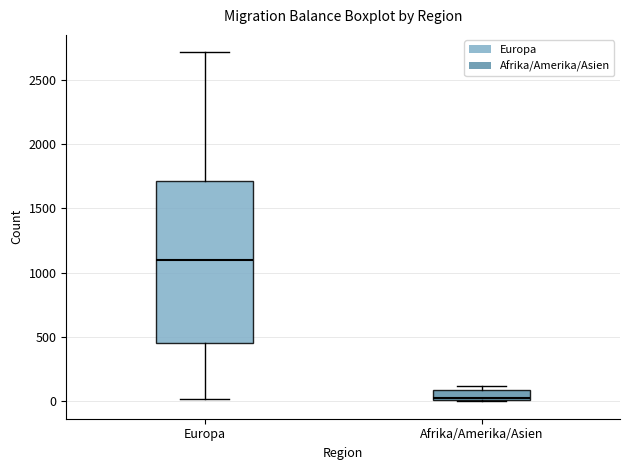

Which box has the lowest median line?

Afrika/Amerika/Asien